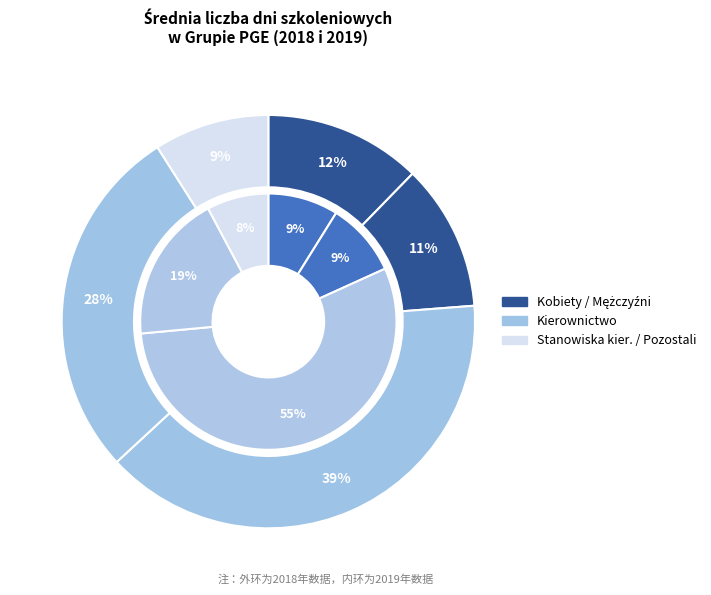

Count the number of slices in the pie.

5